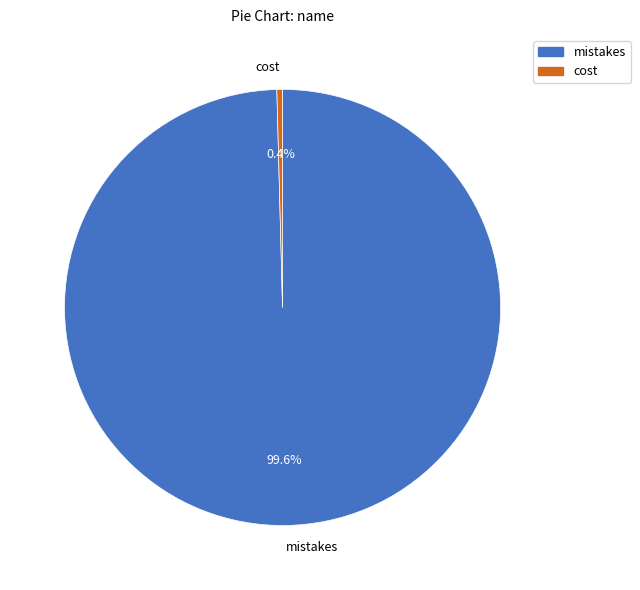

How many slices are in this pie chart?

2